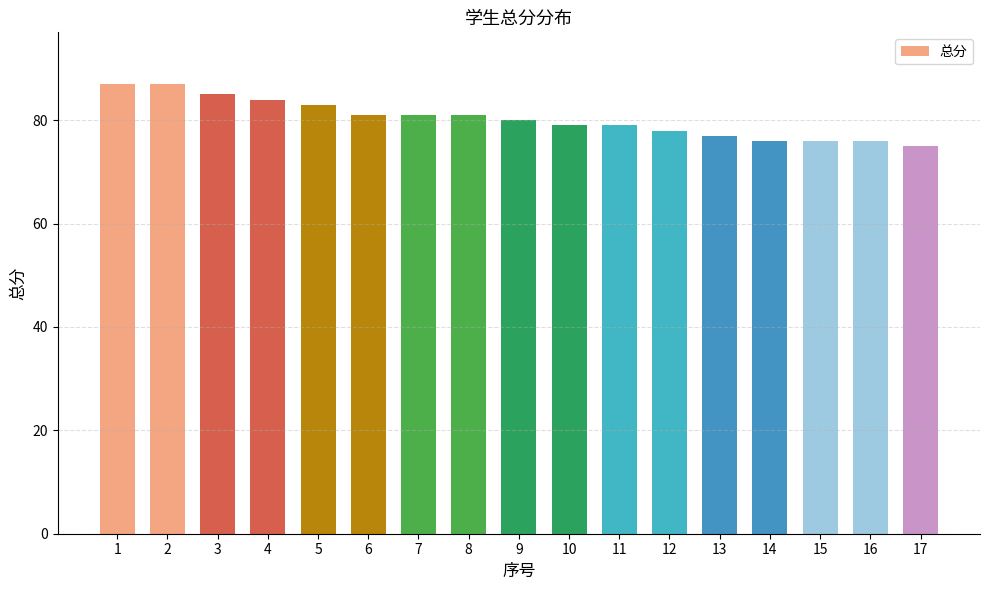

What is the value of the 7th bar from the left?

81